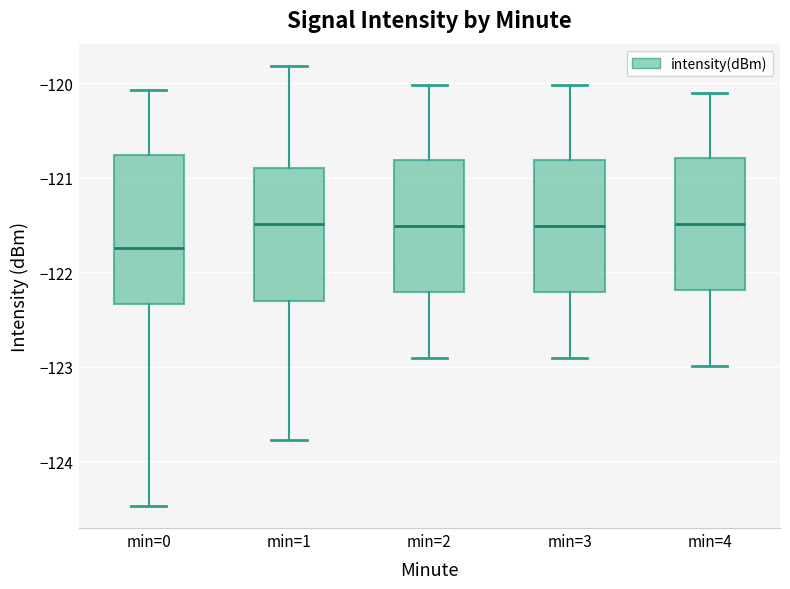

Reading left to right, transcribe this box plot: for each box, give where its median line is, the range the box spans, and where its two whiskers end, as read against the y-axis. The values are not printed on the chart, so give them approximately, as read against the axis.

min=0: median -121.7, box -122.3 to -120.8, whiskers -124.5 to -120.1
min=1: median -121.5, box -122.3 to -120.9, whiskers -123.8 to -119.8
min=2: median -121.5, box -122.2 to -120.8, whiskers -122.9 to -120.0
min=3: median -121.5, box -122.2 to -120.8, whiskers -122.9 to -120.0
min=4: median -121.5, box -122.2 to -120.8, whiskers -123.0 to -120.1